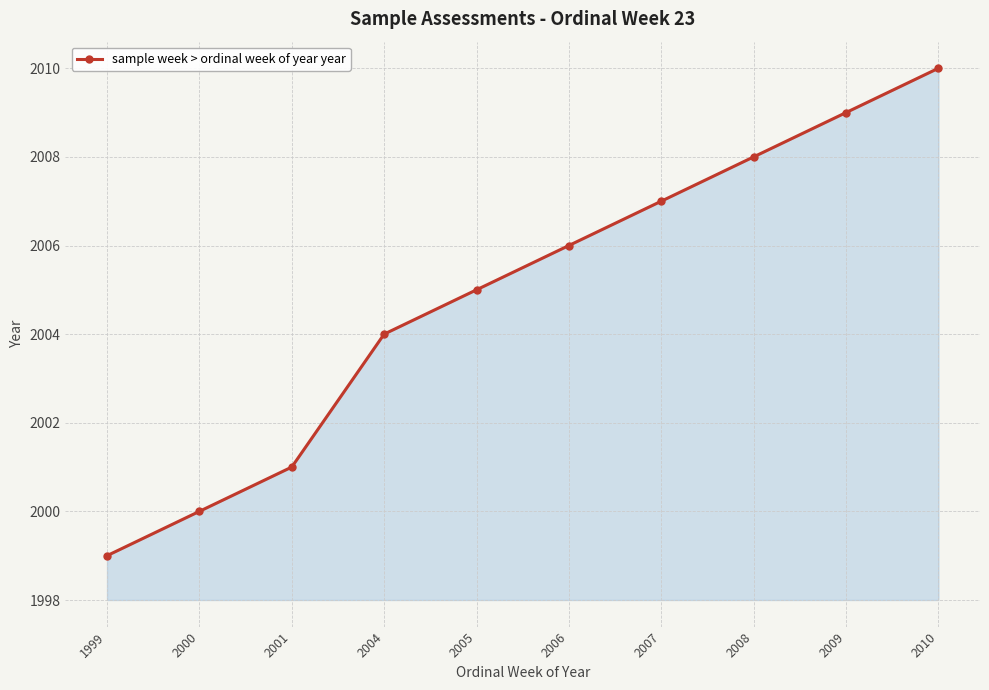

Which has a higher value, 2000 or 2005?

2005